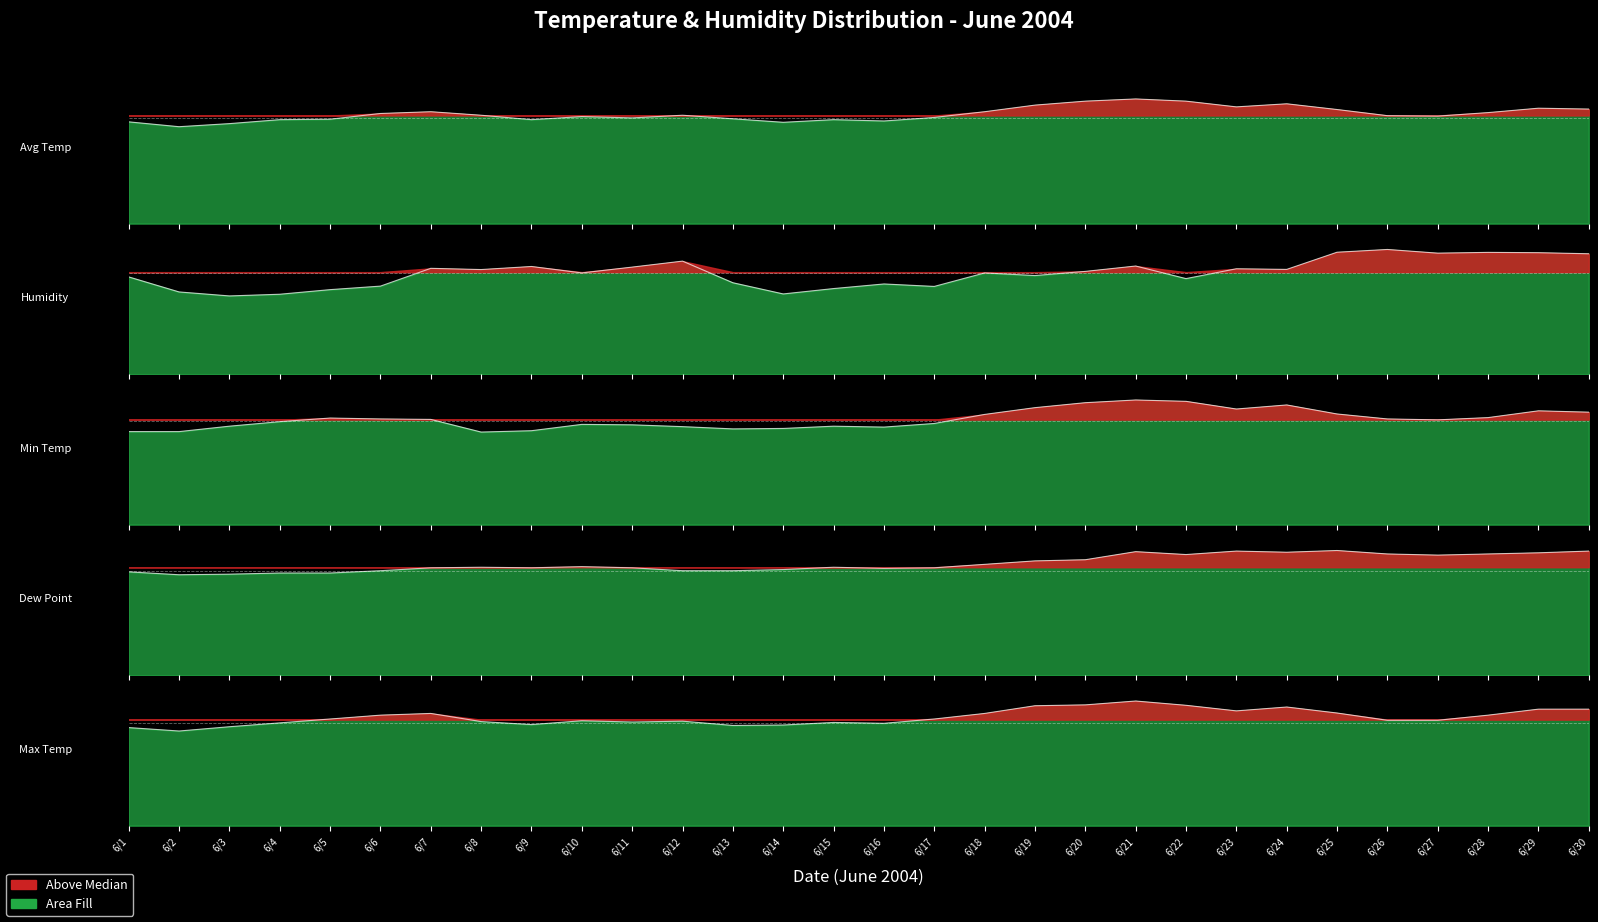

How many values in the Min Temp series exceed 23?

16